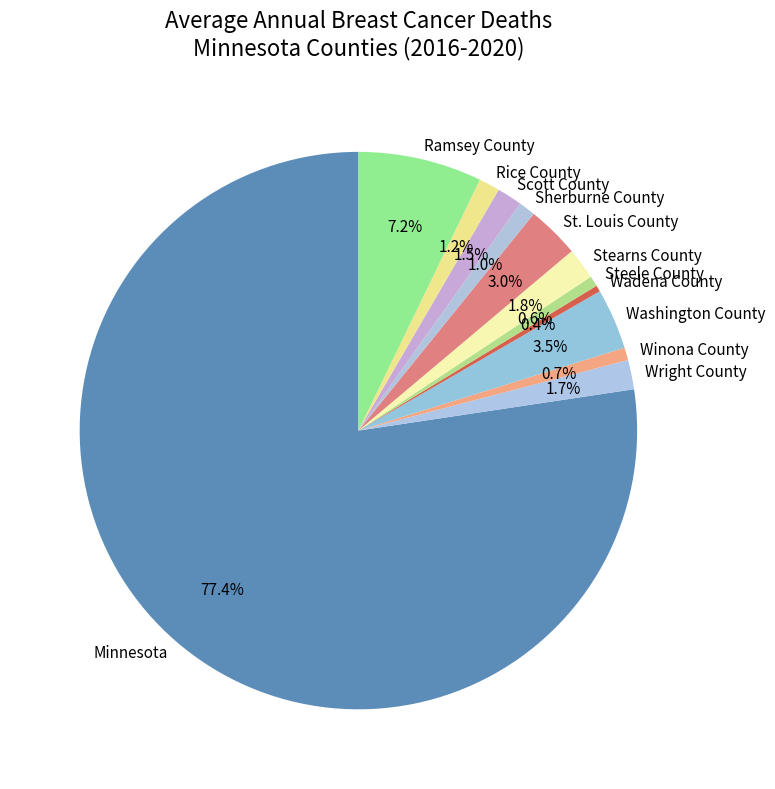

Which slice represents more than half of the pie?

Minnesota